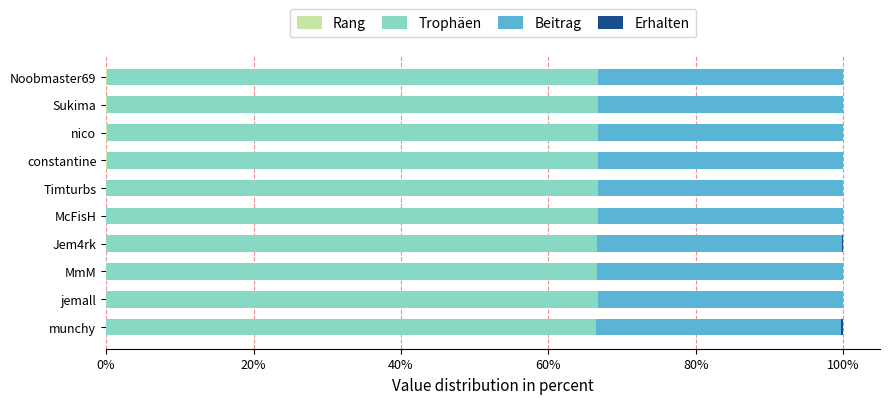

What is the difference between the second highest and minimum values in the Trophäen series?

0.1